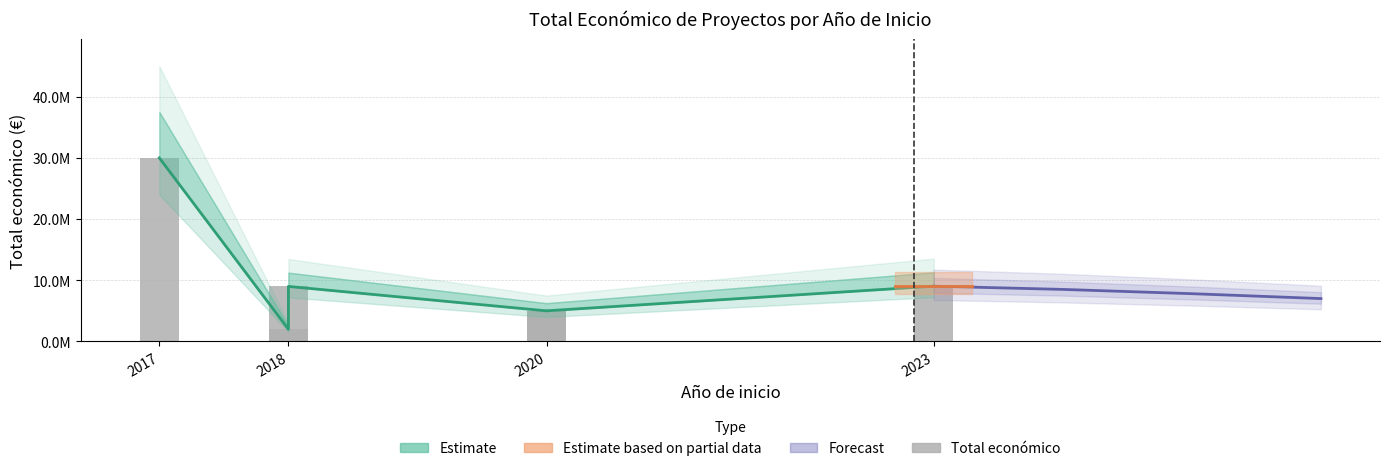

Which label corresponds to the largest value in the chart?

2017